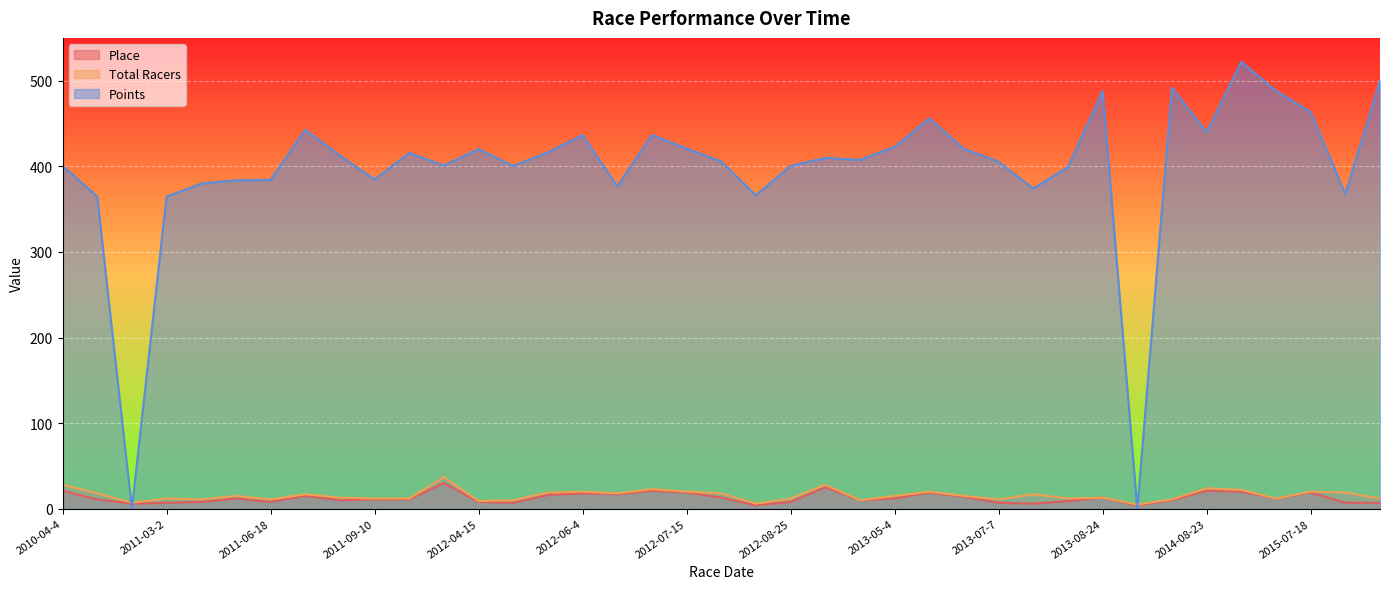

Rank the categories by Total Racers value from highest to lowest.

2012-04-1, 2010-04-4, 2013-03-30, 2014-08-23, 2012-07-14, 2015-04-4, 2012-06-4, 2012-07-15, 2013-05-26, 2015-07-18, 2012-05-26, 2018-07-22, 2010-05-29, 2012-07-13, 2012-07-22, 2011-07-23, 2013-08-4, 2011-04-23, 2013-05-4, 2013-06-2, 2011-08-20, 2013-08-24, 2011-03-2, 2011-09-10, 2012-03-25, 2012-08-25, 2013-08-17, 2015-04-11, 2019-04-20, 2011-03-20, 2011-06-18, 2013-07-7, 2014-04-19, 2012-04-21, 2013-04-27, 2012-04-15, 2010-09-18, 2012-08-4, 2013-09-14